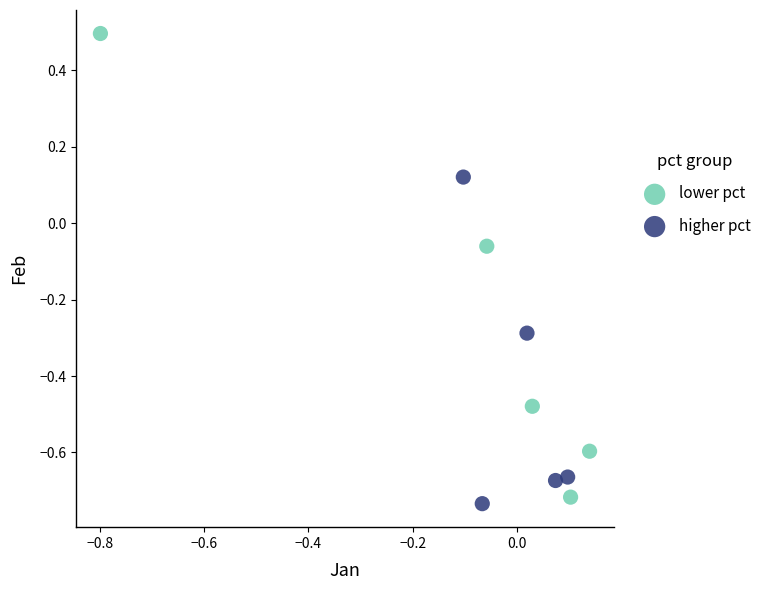

What are all the series names shown in the legend?

lower pct, higher pct